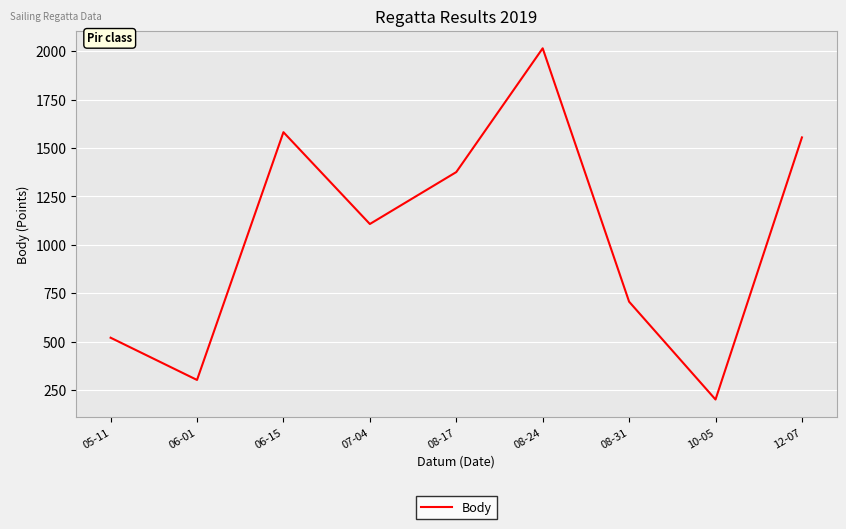

How many categories are shown in the chart?

9